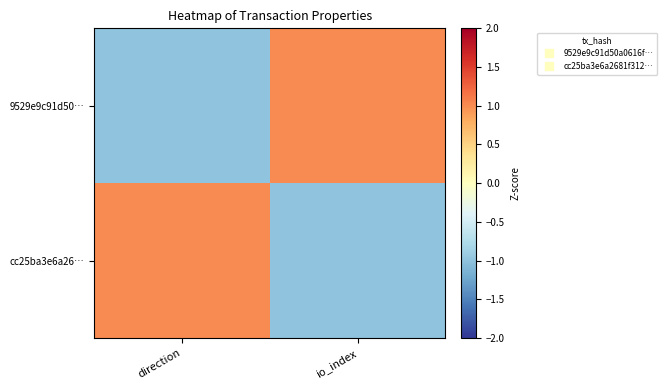

How many categories are shown in the chart?

2